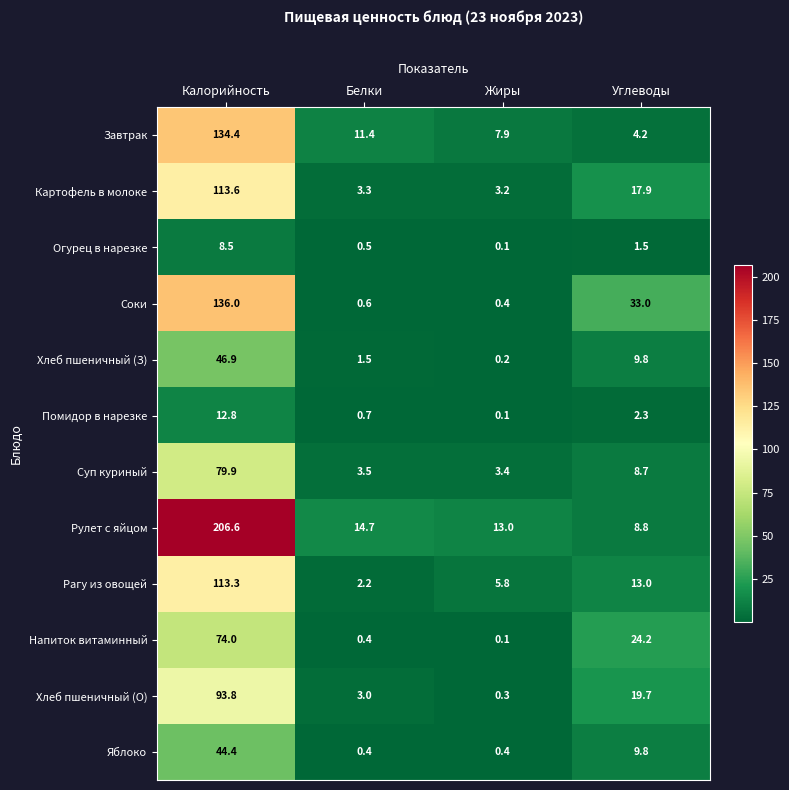

Which category has the highest value across all series?

Калорийность